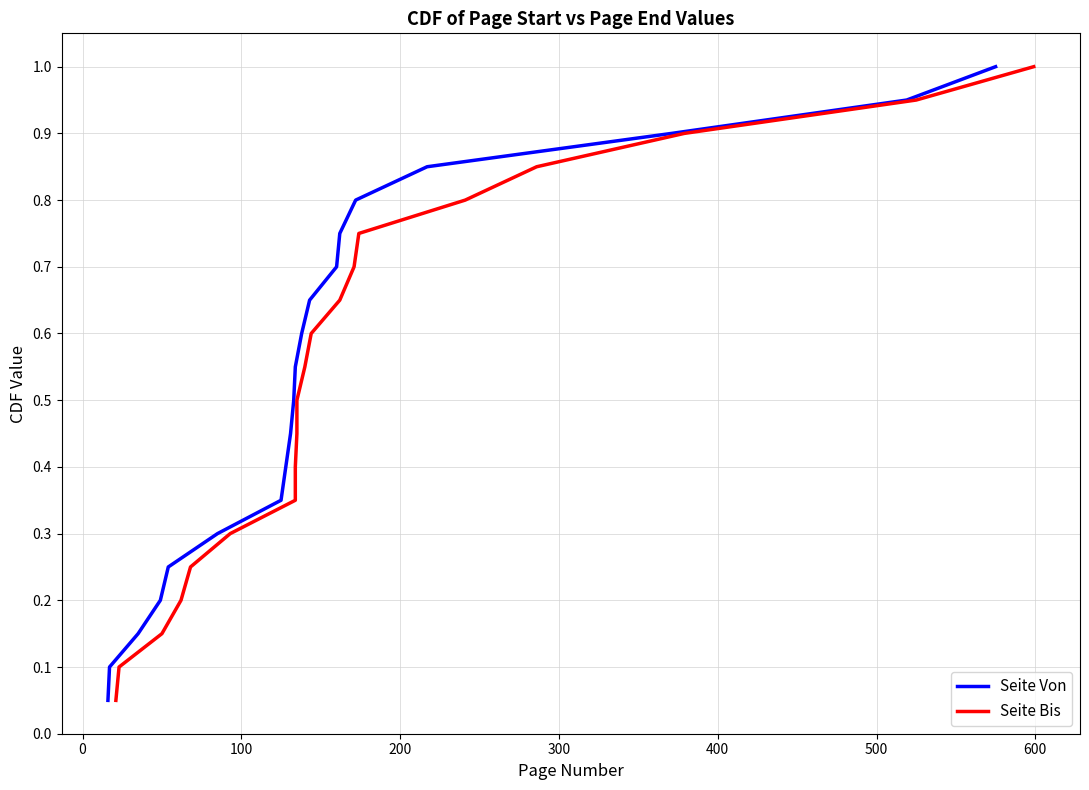

What is the difference between the maximum and minimum values in the Seite Bis series?

0.9